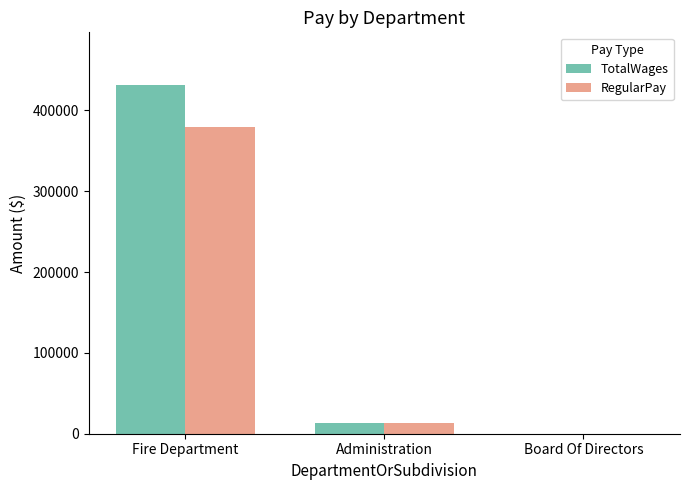

At which category does the chart reach its peak across all series?

Fire Department